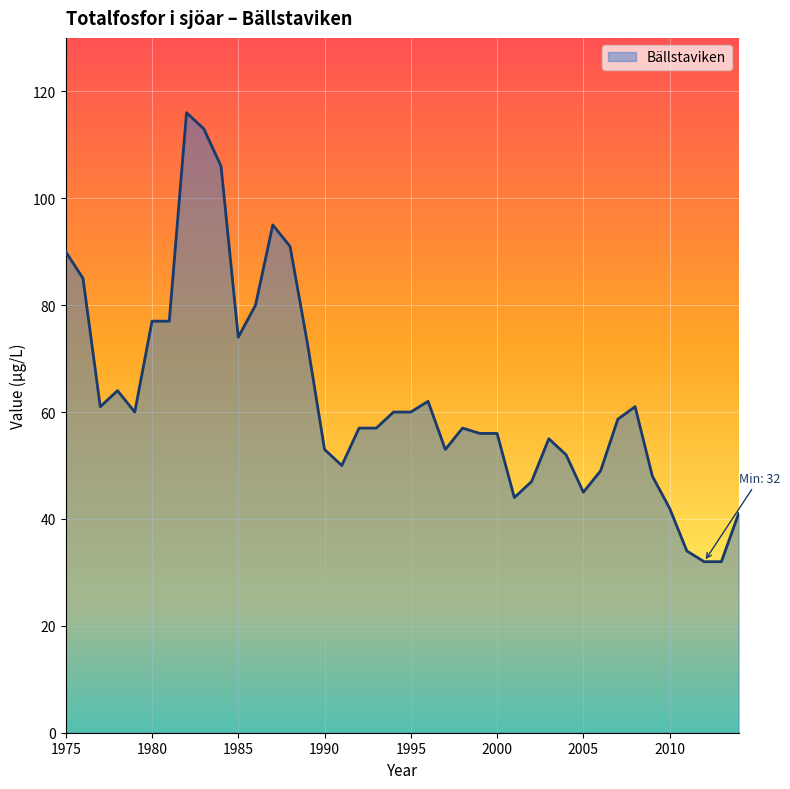

What is the minimum value shown in the chart?

32.0